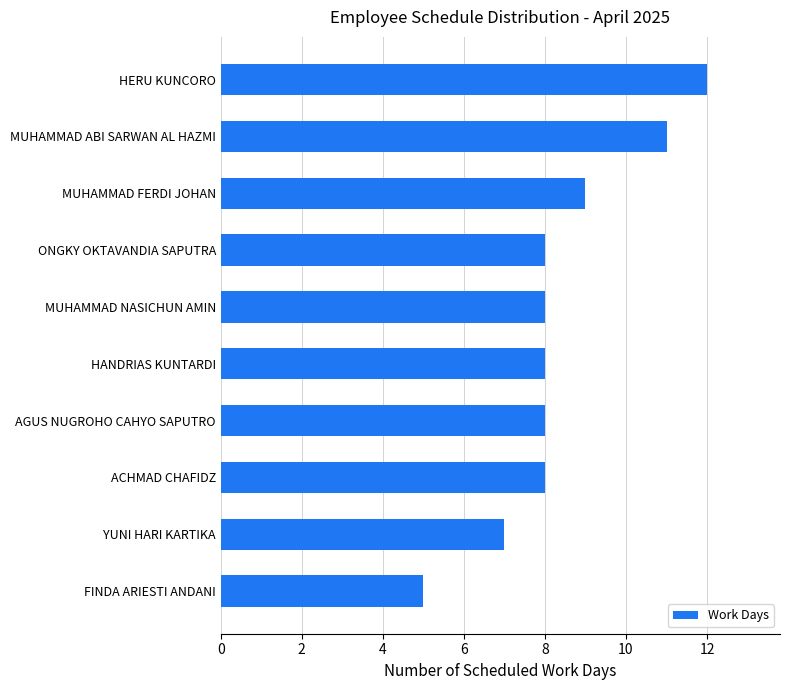

What is the value of the 6th bar from the top?

8